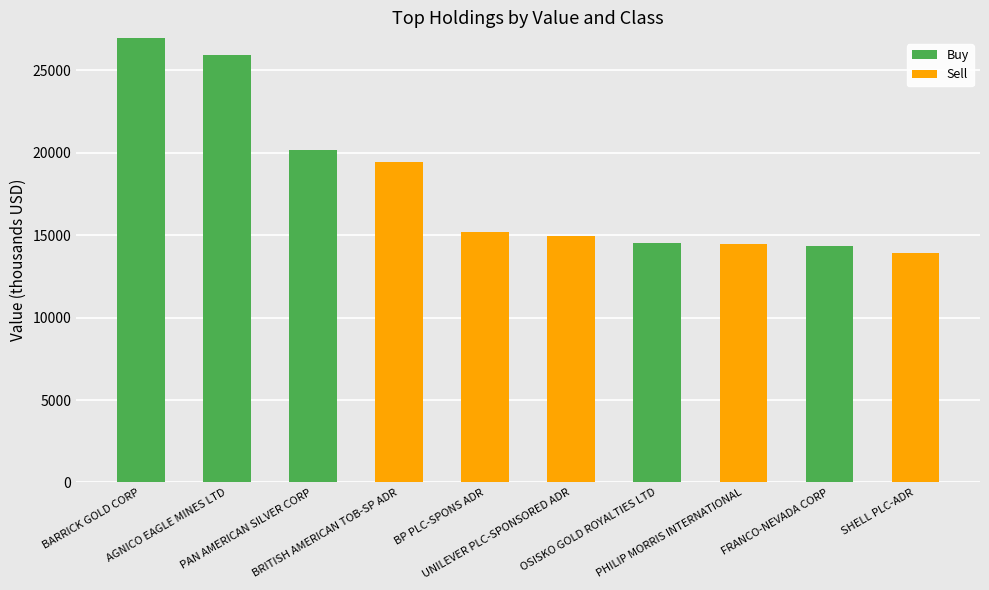

What is the maximum value for Buy?

26972